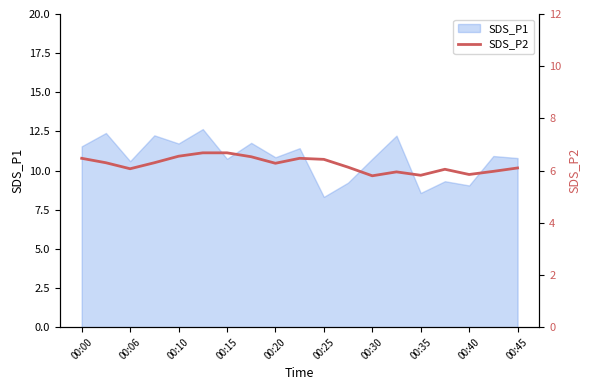

What is the difference between the maximum and minimum values?

0.9